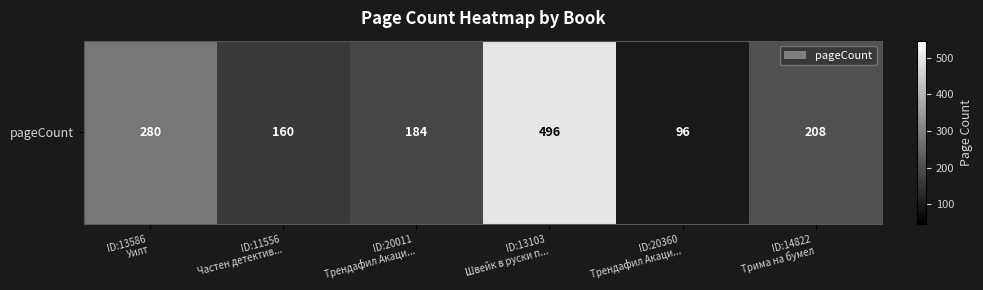

Is it true that the value at ID:13586
Уилт is 280?

True